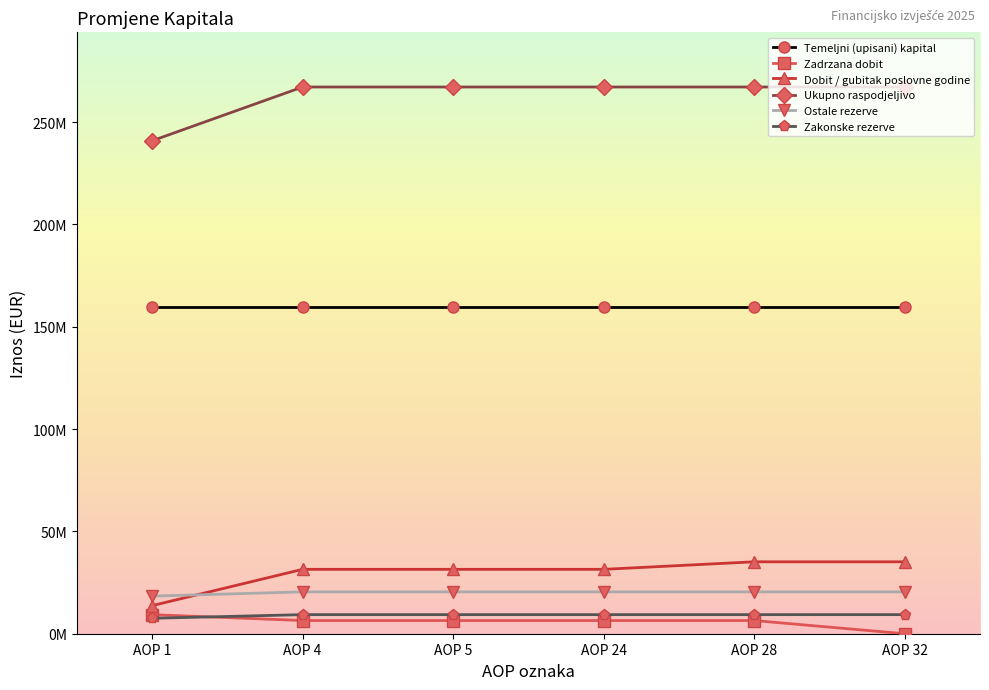

What is the spread (max minus min) of values at AOP 28?

260672520